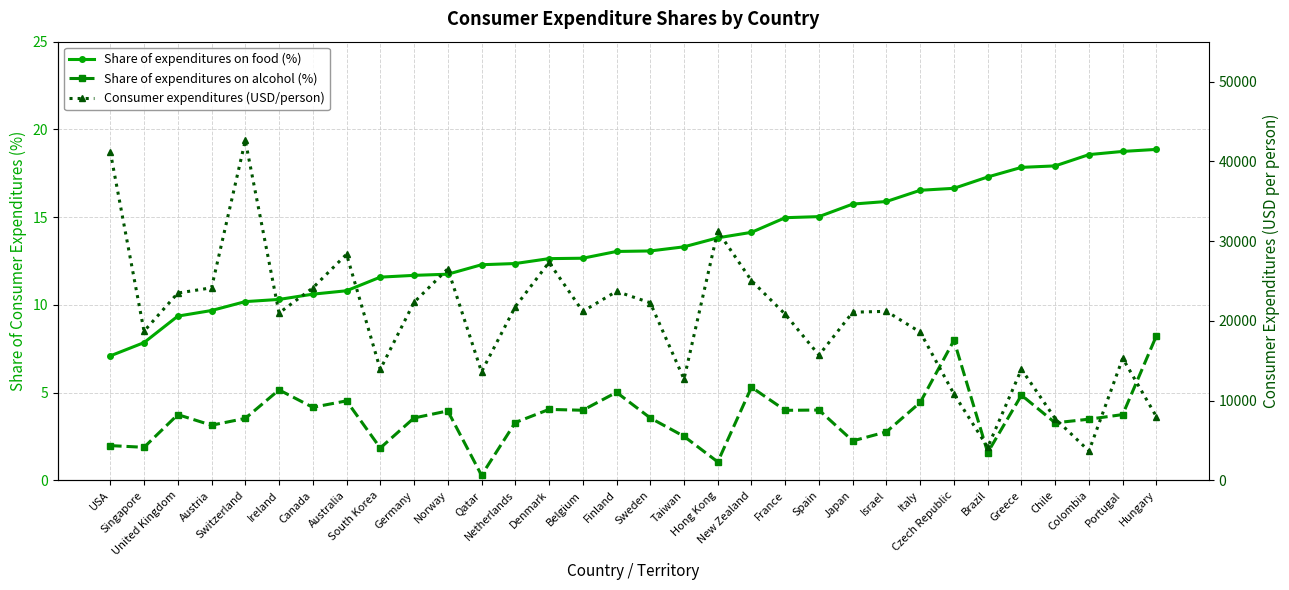

What is the value of the Consumer expenditures (USD/person) point at the 21st from the left?

20825.9